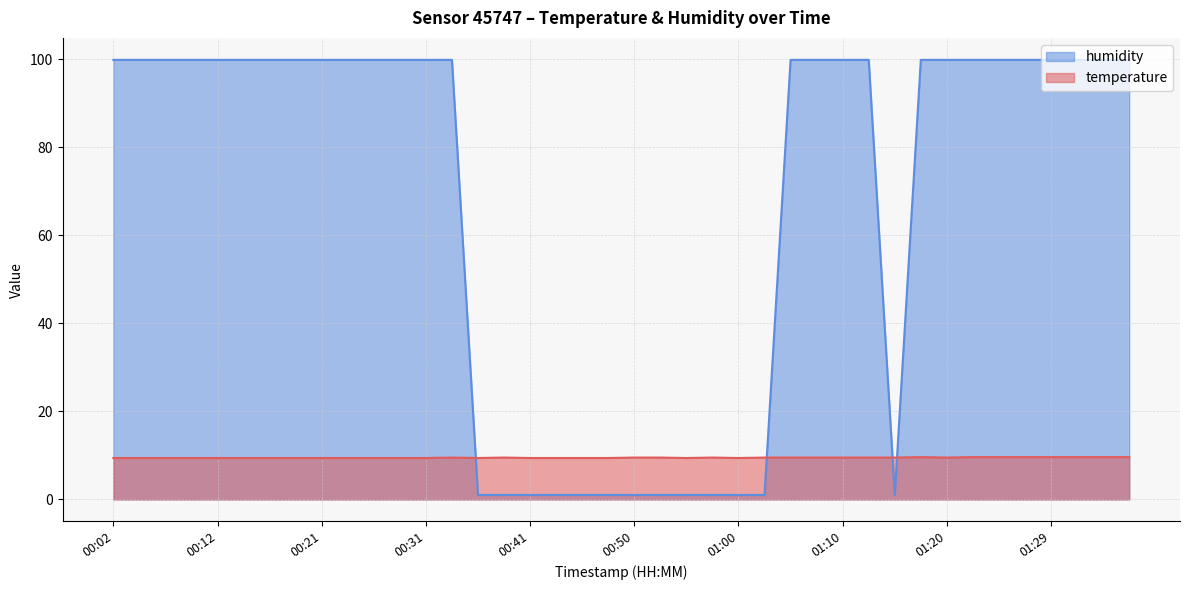

Which category has the highest value in the temperature series?

01:17